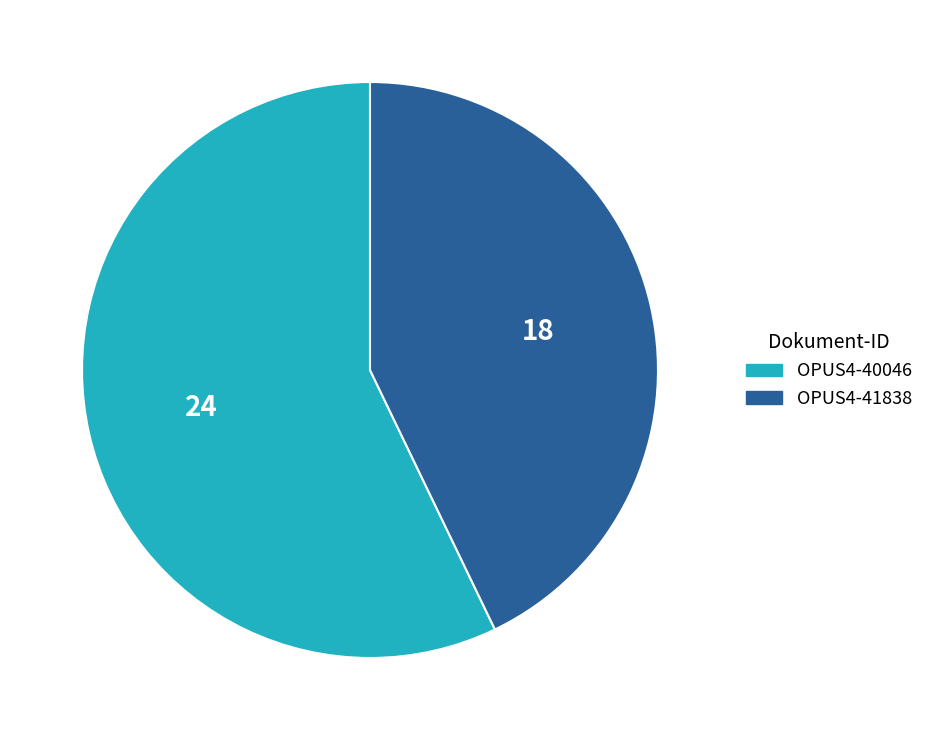

Which slice is the smallest?

OPUS4-41838